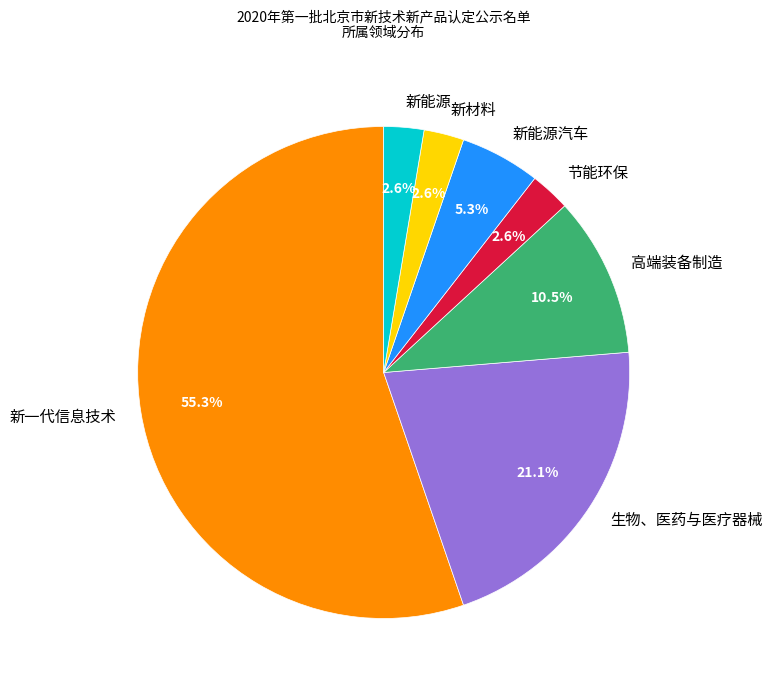

What percentage is the 新材料 slice, to the nearest percent?

3%